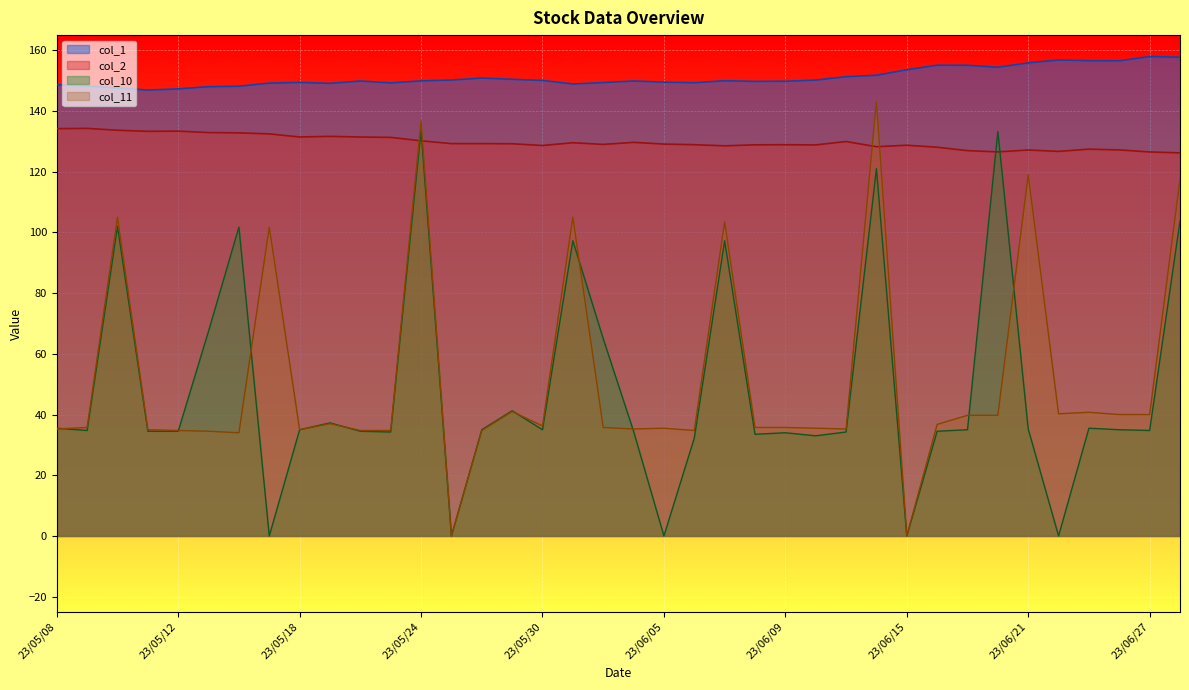

What is the sum of all col_11 values?

1955.2